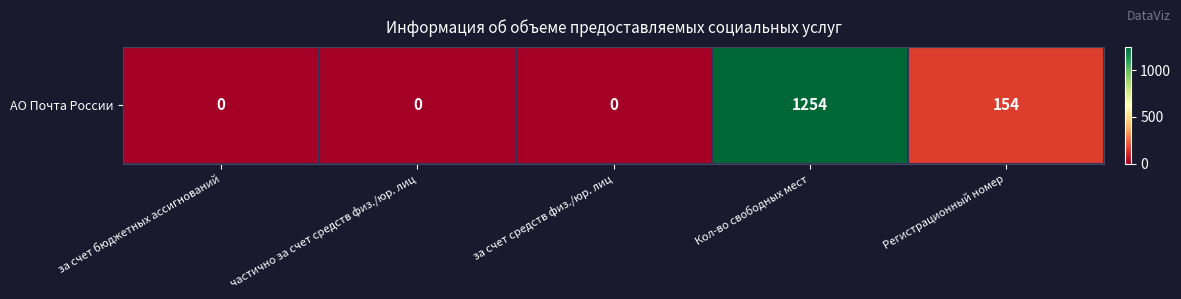

What is the sum of the values at Кол-во свободных мест and за счет средств физ./юр. лиц?

1254